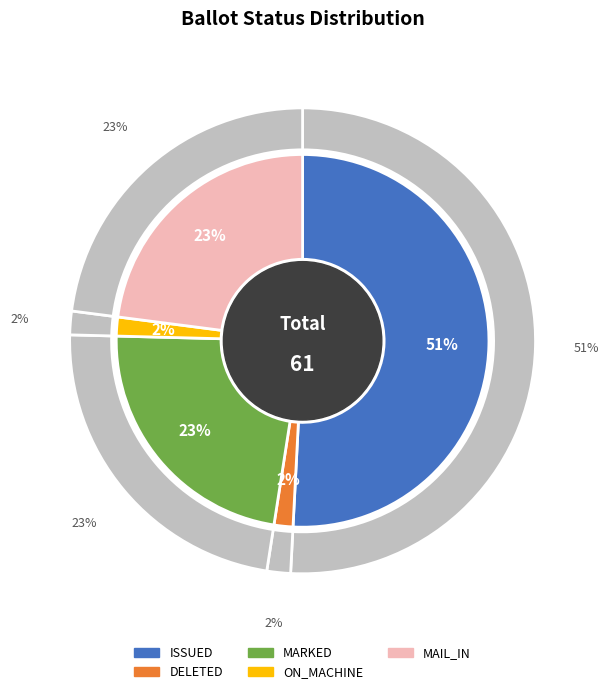

What is the largest slice in the pie chart?

ISSUED